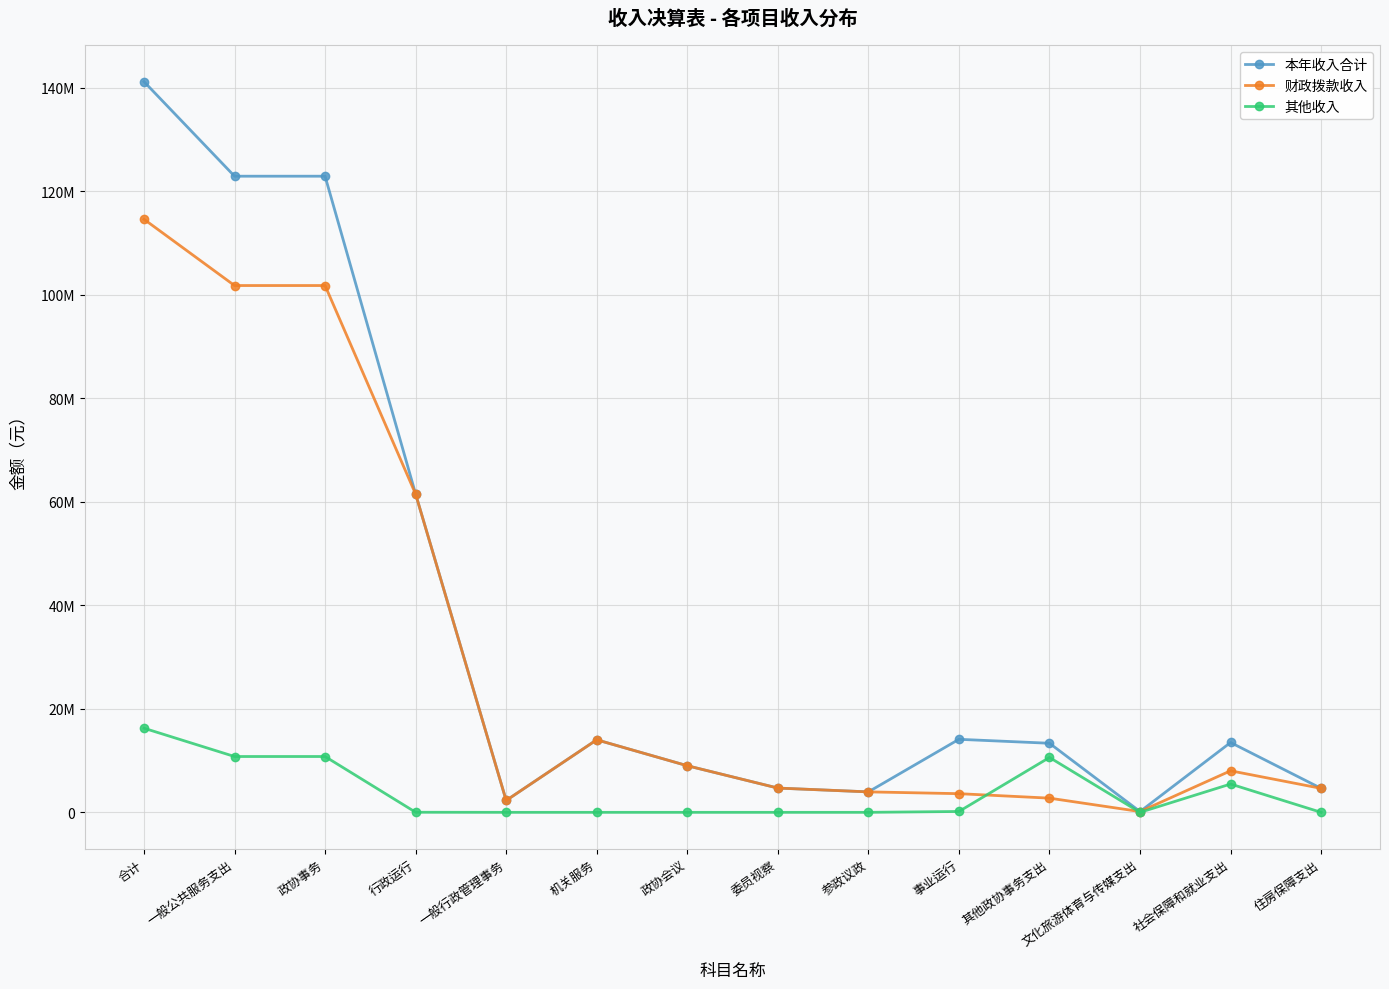

Between 政协事务 and 住房保障支出, which series saw the biggest shift?

本年收入合计